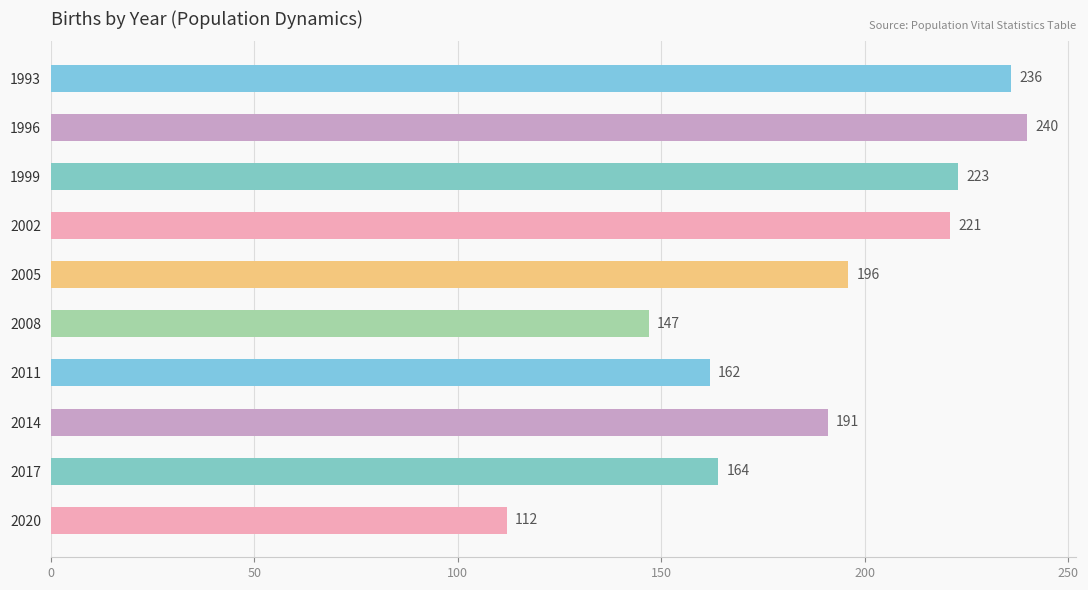

What is the sum of all values?

1892